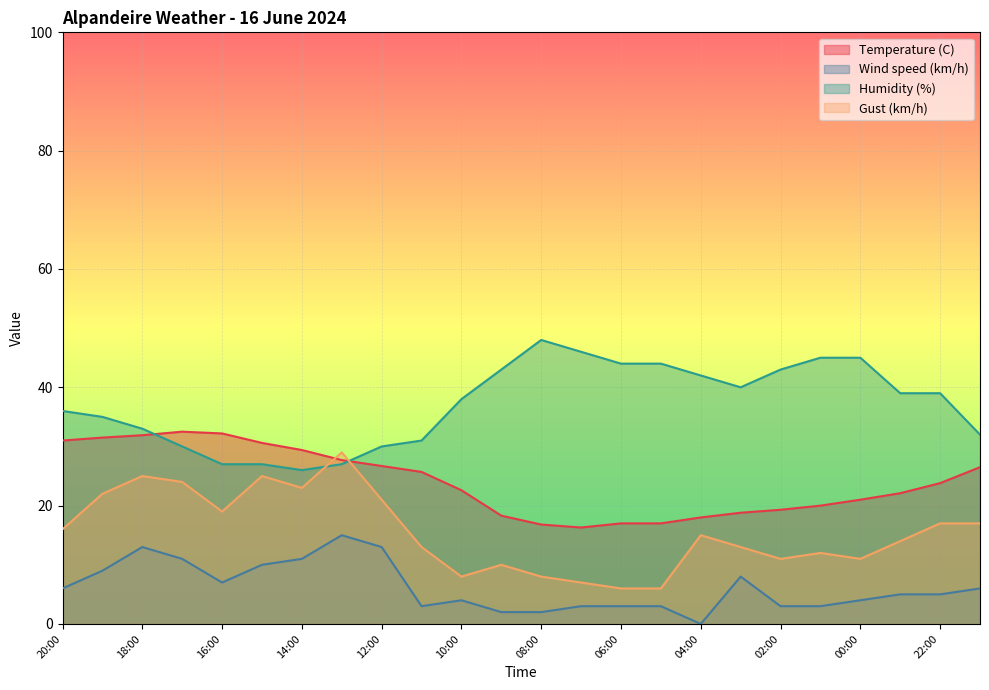

True or false: Wind speed (km/h) and Gust (km/h) cross at least once.

False